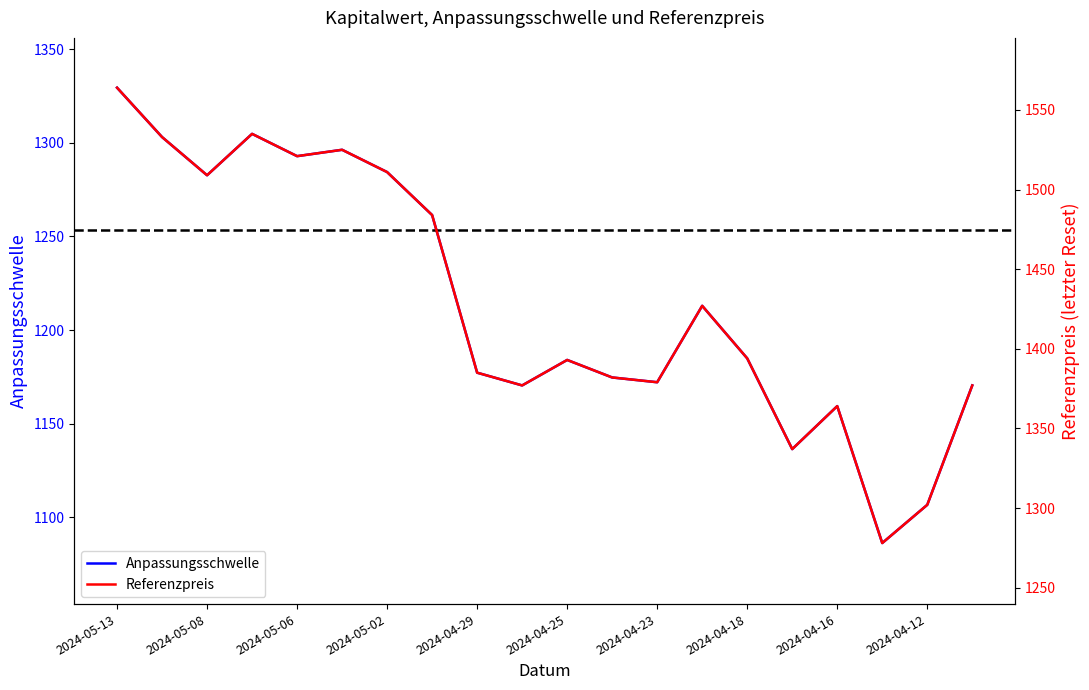

Does the chart have visible grid lines?

No